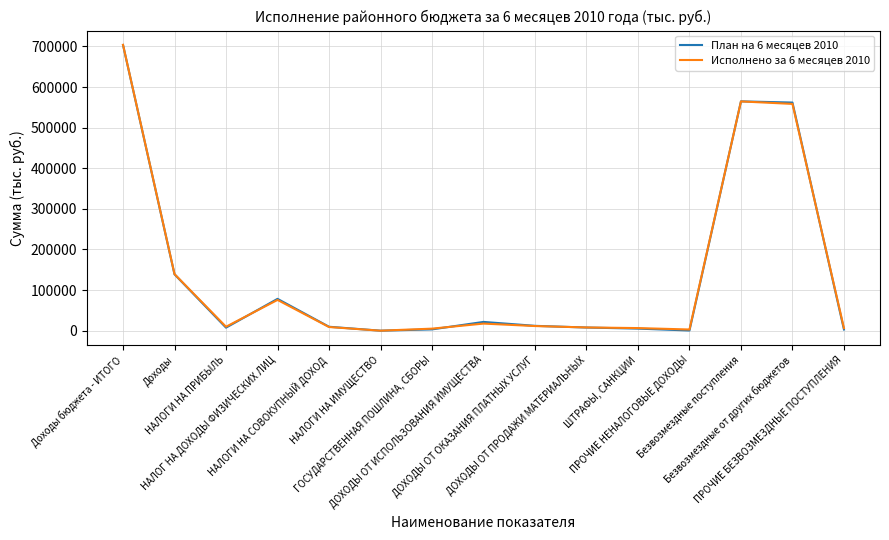

Between which two adjacent categories do План на 6 месяцев 2010 and Исполнено за 6 месяцев 2010 first intersect?

НАЛОГИ НА ПРИБЫЛЬ and НАЛОГ НА ДОХОДЫ ФИЗИЧЕСКИХ ЛИЦ